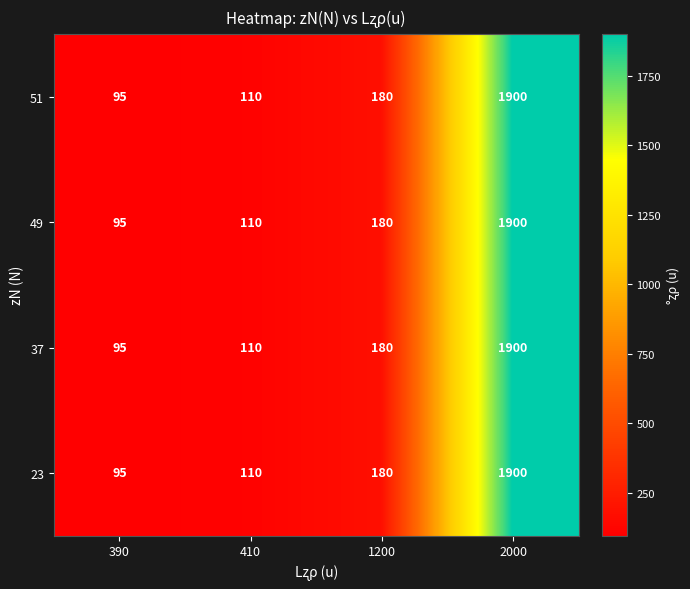

At which label does 37 reach its peak?

2000